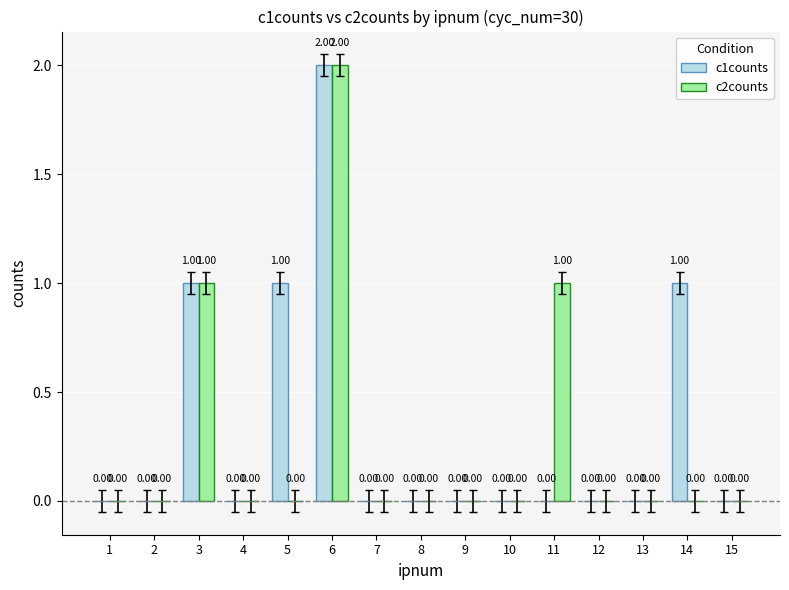

Count the number of categories in the chart.

15